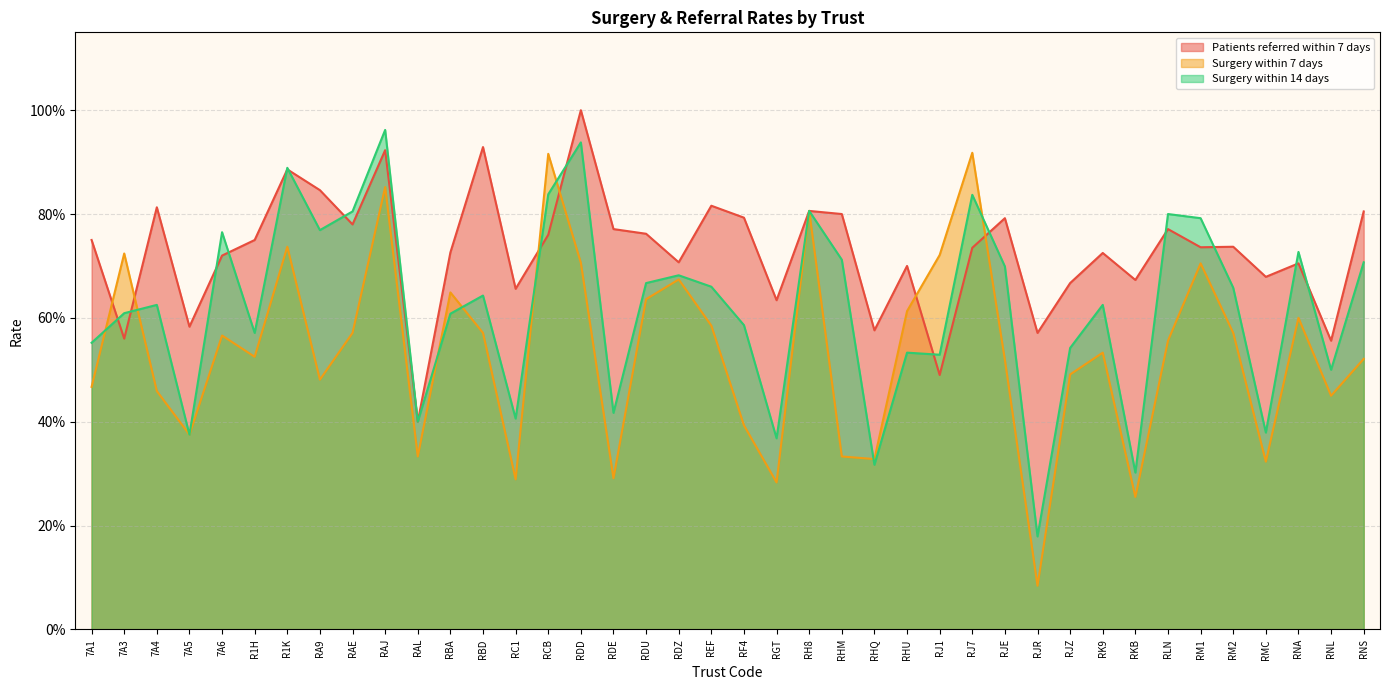

What is the difference between the Patients referred within 7 days values at RNL and RF4?

0.2